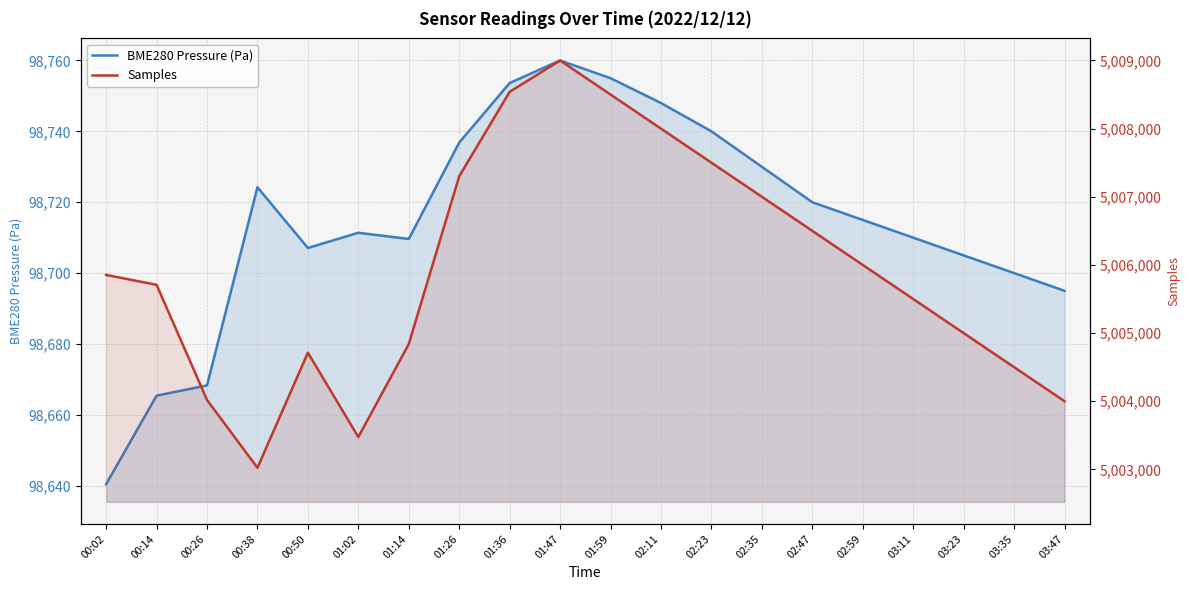

How many lines are shown in the chart?

2